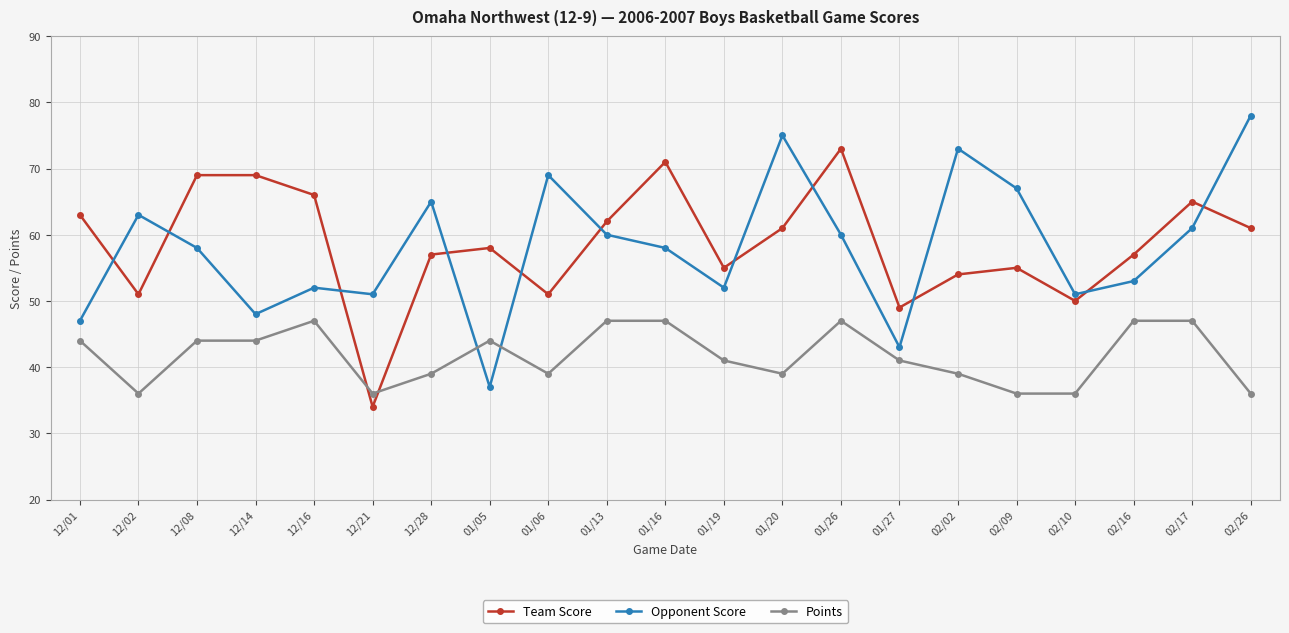

What is the greatest value displayed?

78